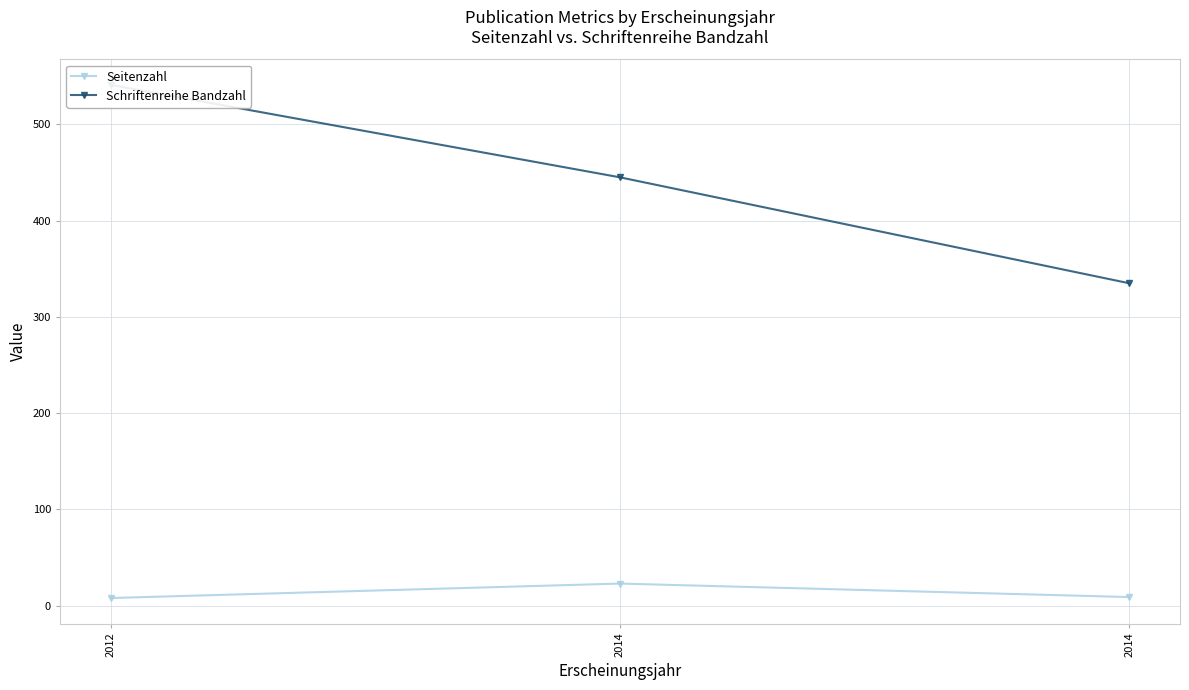

What is the total value across all series at 2012?

549